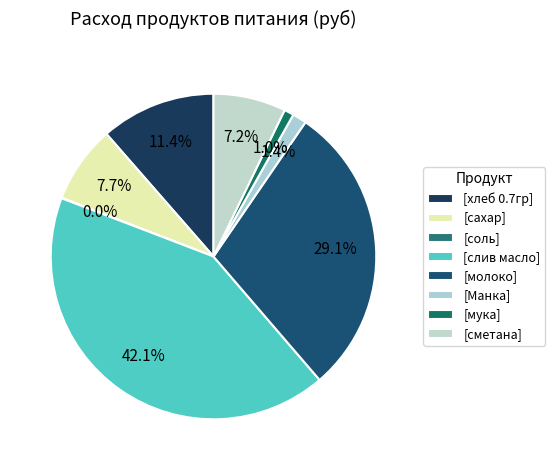

Rank the categories by value from lowest to highest.

соль, мука, Манка, сметана, сахар, хлеб 0.7гр, молоко, слив масло